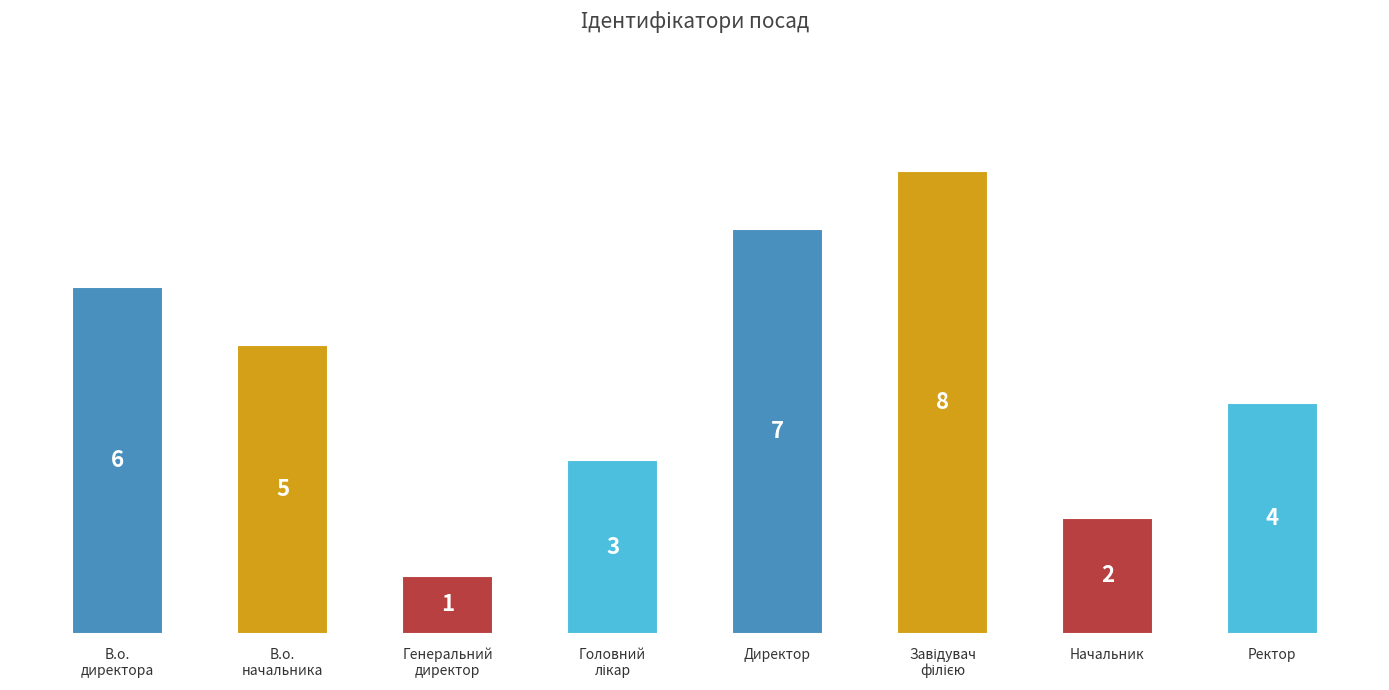

What is the change in value from В.о.
директора to Директор?

+1